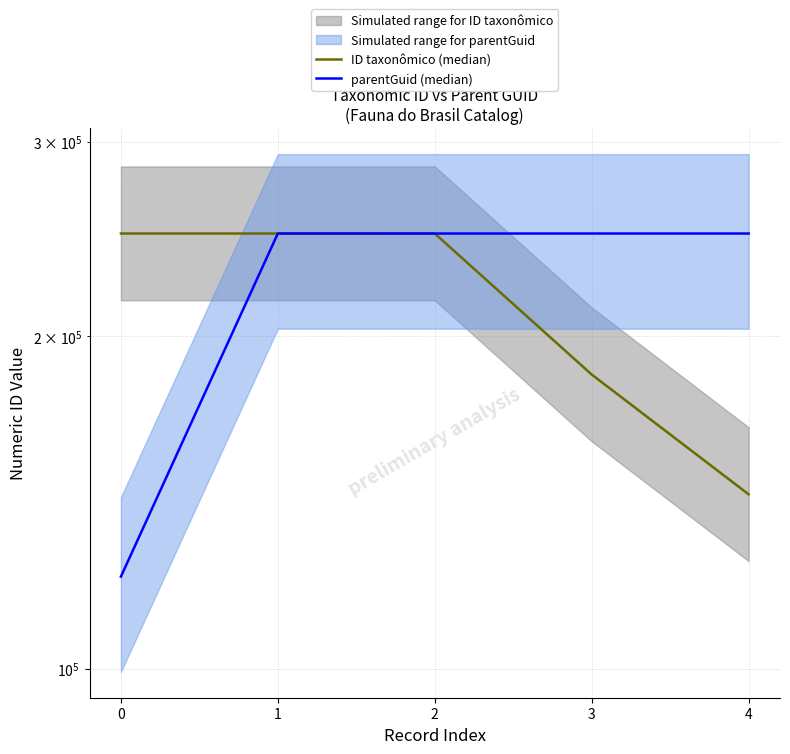

Rank the series by their maximum value, from highest to lowest.

ID taxonômico (median), parentGuid (median)